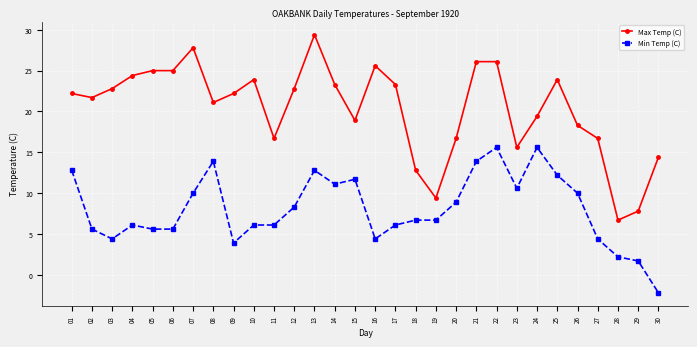

What is the difference between the highest and lowest values at 19?

2.7